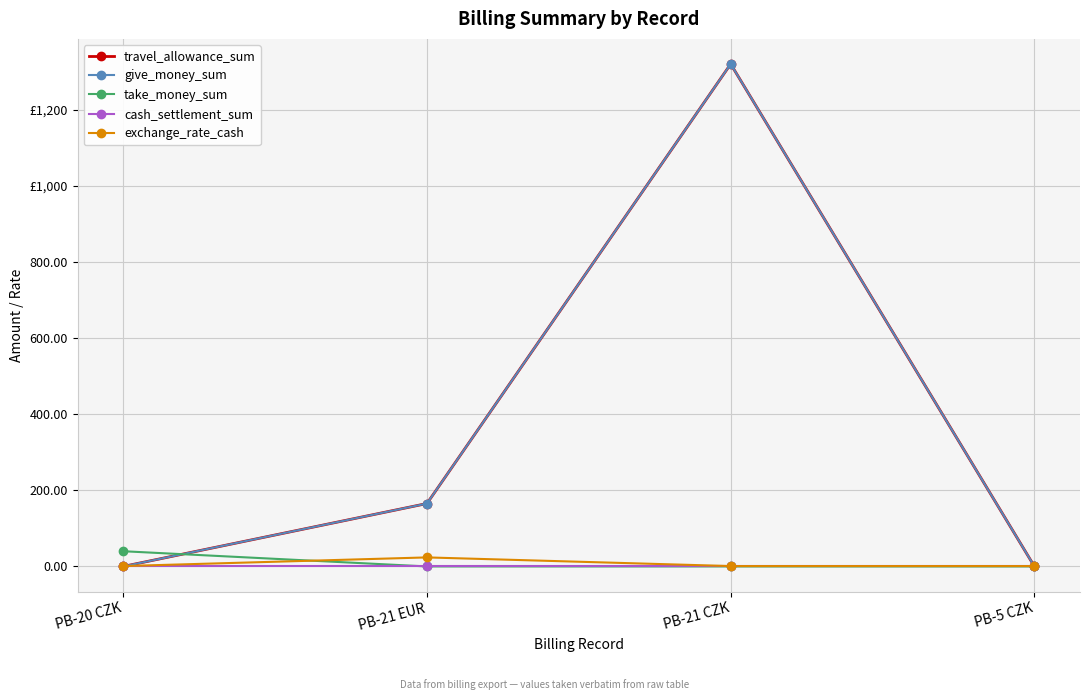

List the series in order of their peak value, lowest first.

cash_settlement_sum, exchange_rate_cash, take_money_sum, travel_allowance_sum, give_money_sum